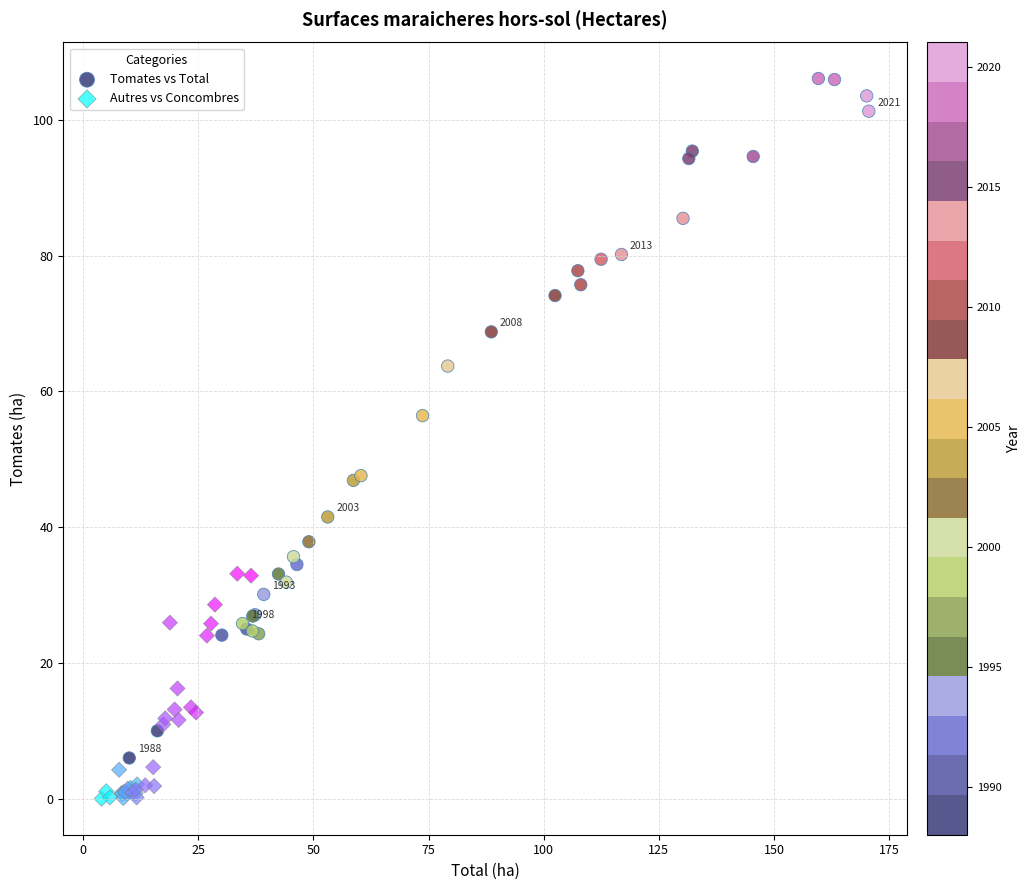

Which series has the widest spread of Y values?

Tomates vs Total